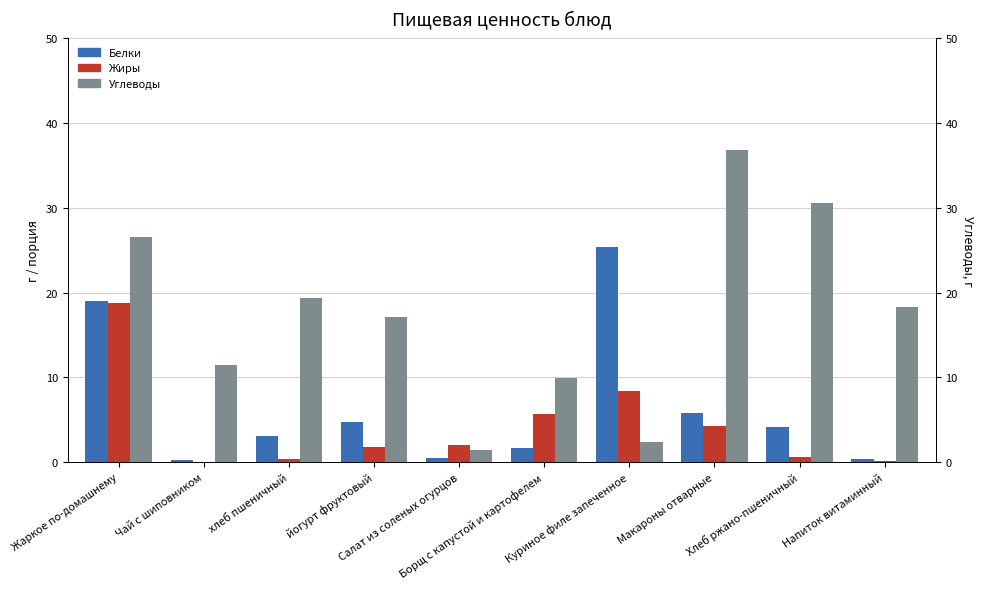

What value does the Углеводы series have at Макароны отварные?

36.7